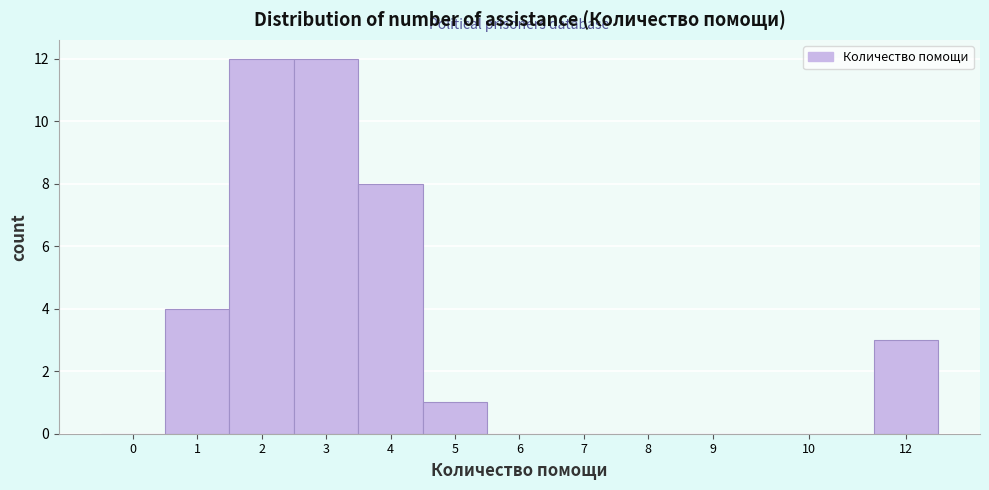

Reading right to left, extract all data points from this chart.

12=3	10=0	9=0	8=0	7=0	6=0	5=1	4=8	3=12	2=12	1=4	0=0